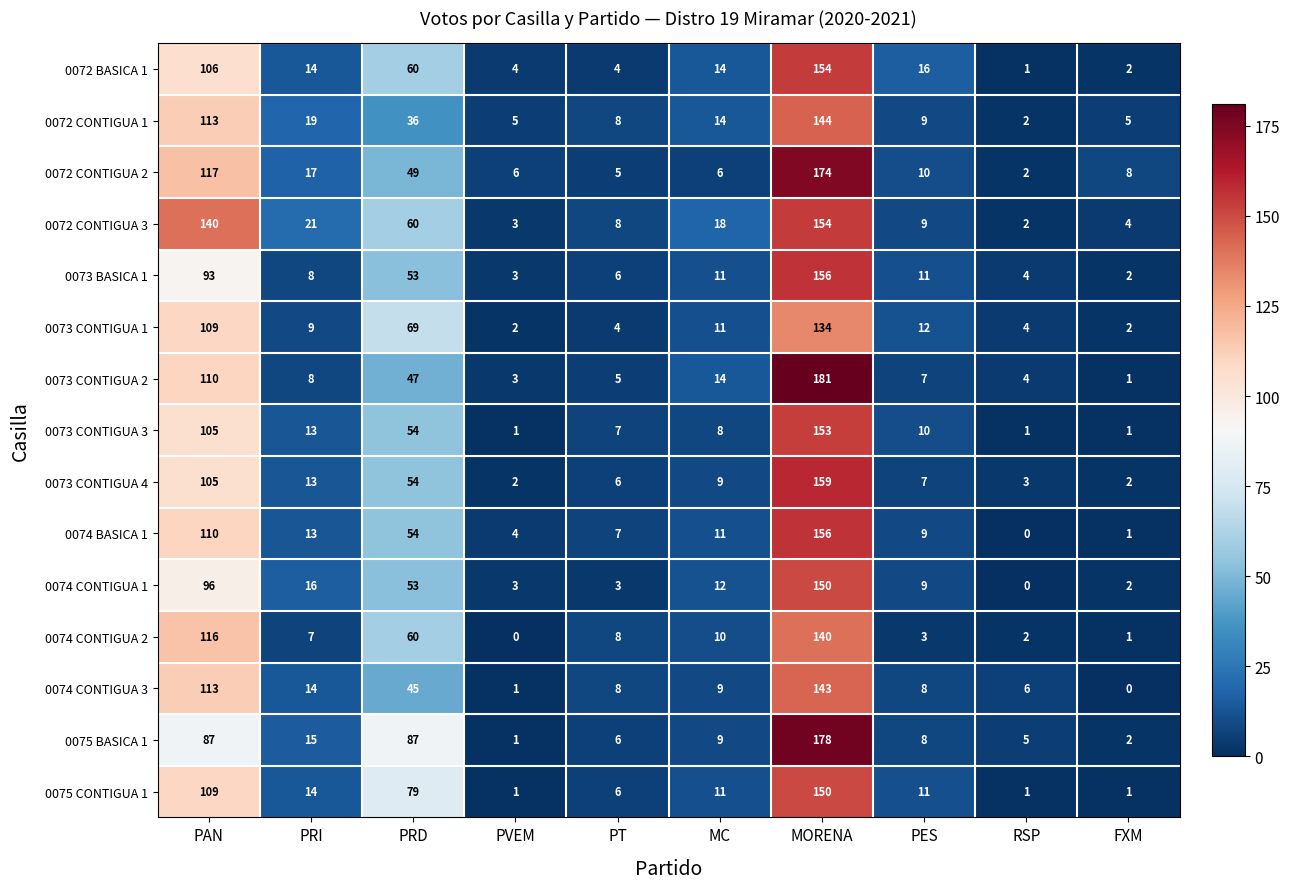

Between PRI and PVEM, which series saw the biggest shift?

0072 CONTIGUA 3